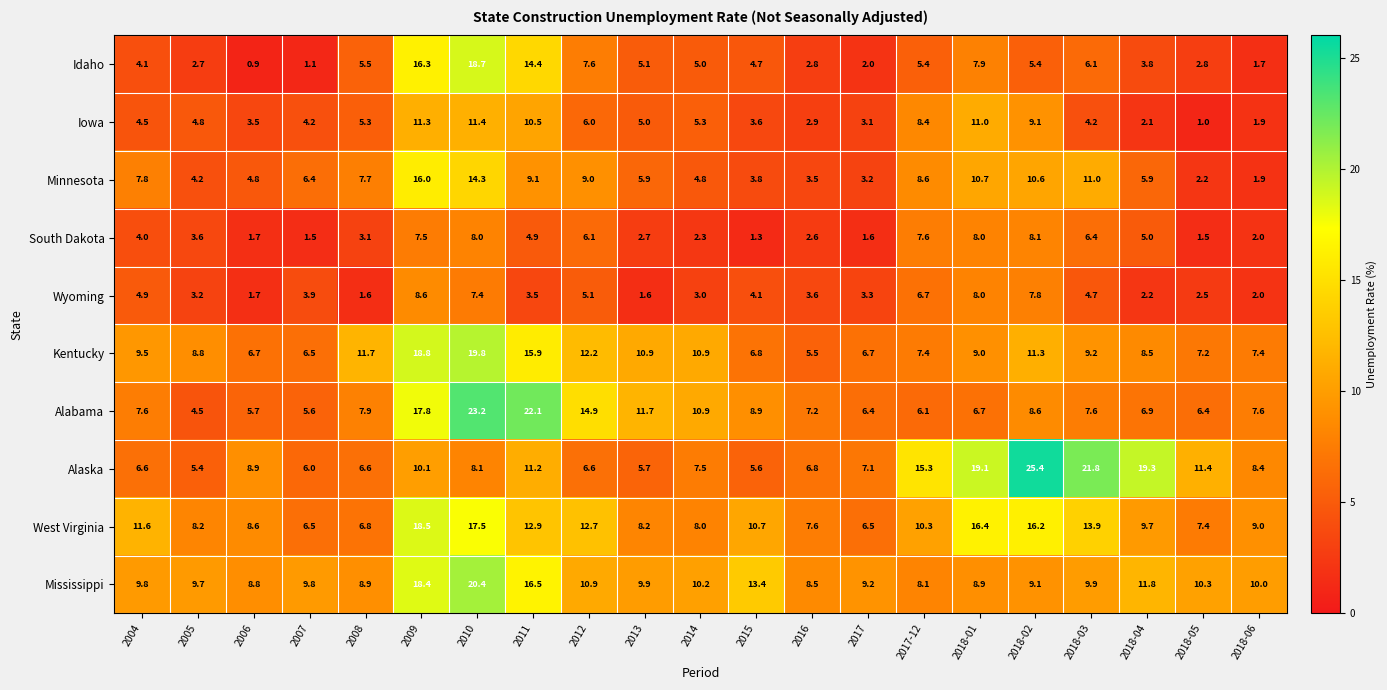

What is the sum of all Mississippi values?

232.5